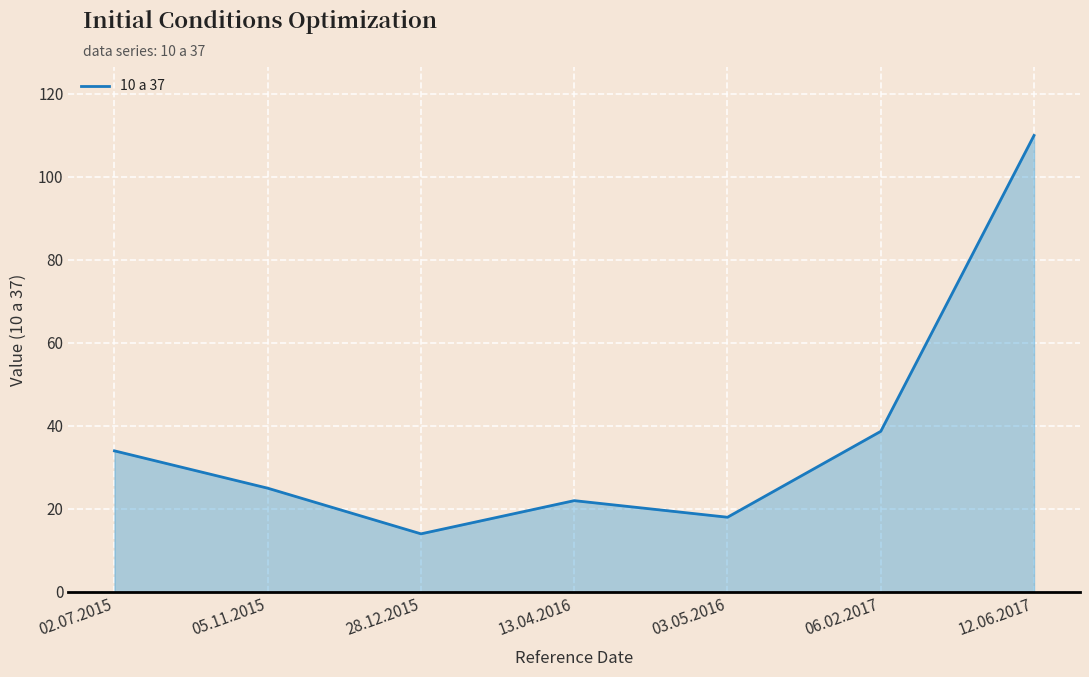

Which label corresponds to the smallest value in the chart?

28.12.2015